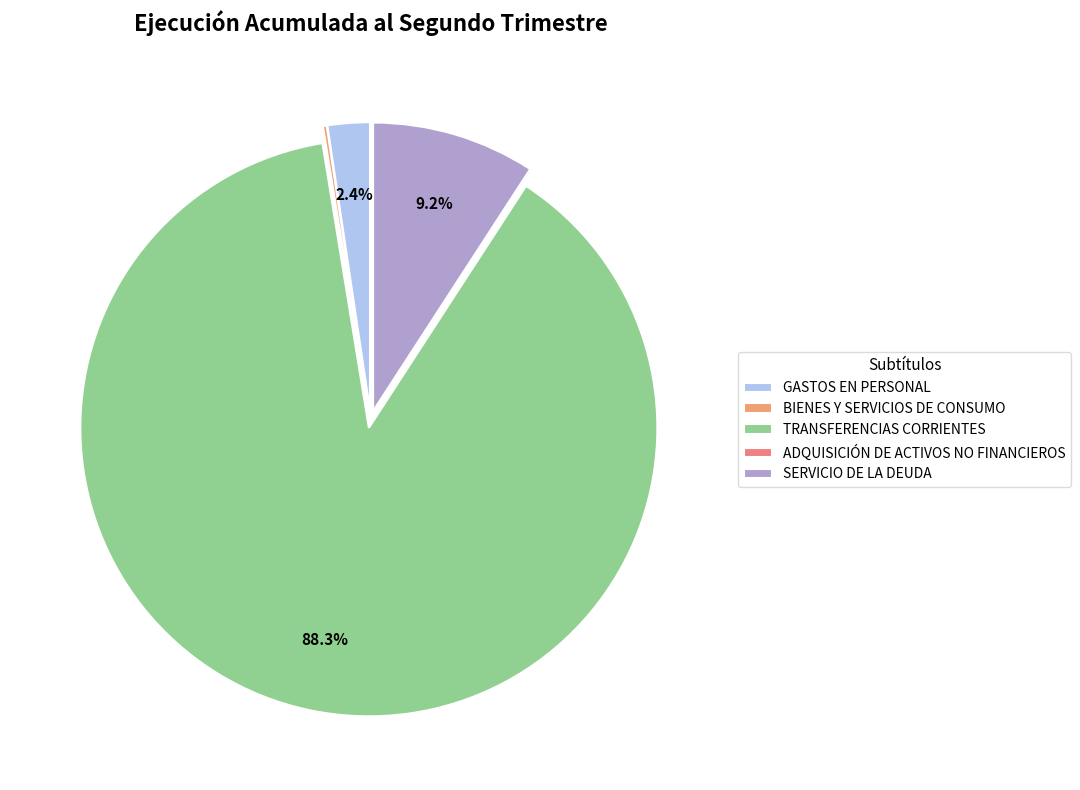

Is the sum of GASTOS EN PERSONAL and ADQUISICIÓN DE ACTIVOS NO FINANCIEROS greater than half?

No